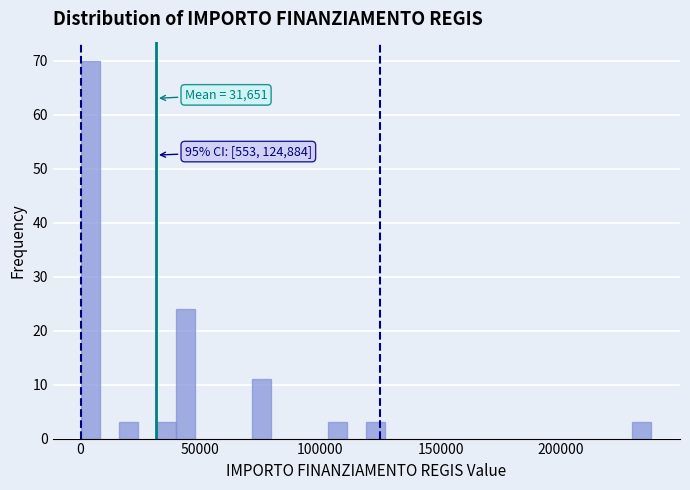

Around what value on the x-axis is the tallest bar? Give the approximate position of its centre, as read against the axis.

5000